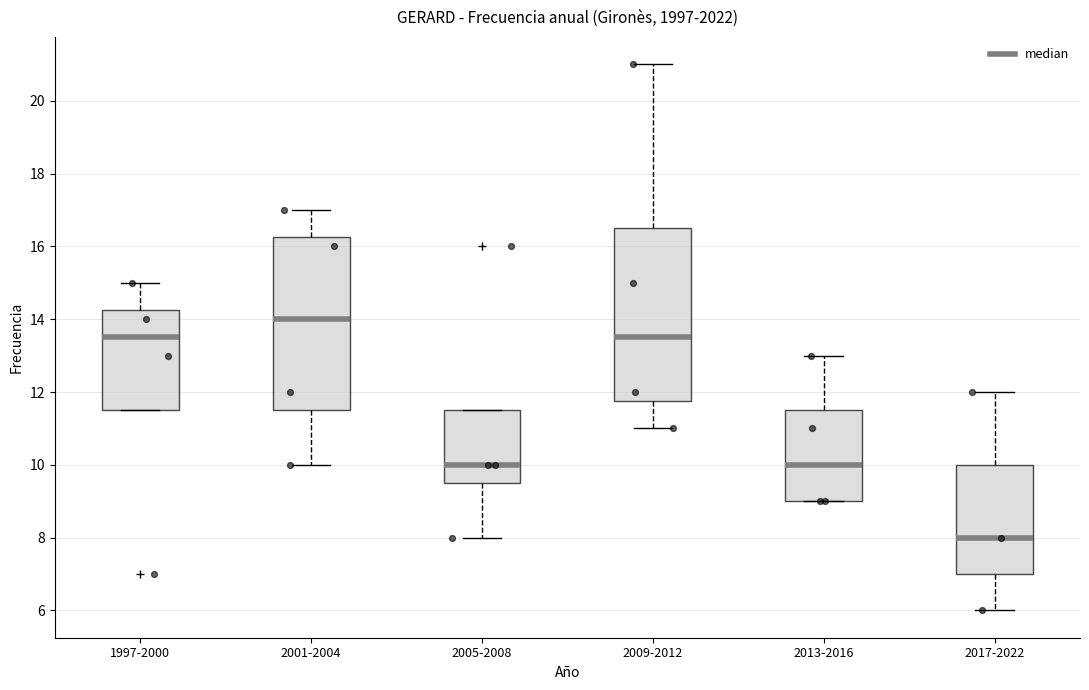

Reading left to right, transcribe this box plot: for each box, give where its median line is, the range the box spans, and where its two whiskers end, as read against the y-axis. The values are not printed on the chart, so give them approximately, as read against the axis.

1997-2000: median 13.6, box 11.6 to 14.2, whiskers 11.6 to 15.0
2001-2004: median 14.0, box 11.6 to 16.2, whiskers 10.0 to 17.0
2005-2008: median 10.0, box 9.6 to 11.6, whiskers 8.0 to 11.6
2009-2012: median 13.6, box 11.8 to 16.6, whiskers 11.0 to 21.0
2013-2016: median 10.0, box 9.0 to 11.6, whiskers 9.0 to 13.0
2017-2022: median 8.0, box 7.0 to 10.0, whiskers 6.0 to 12.0